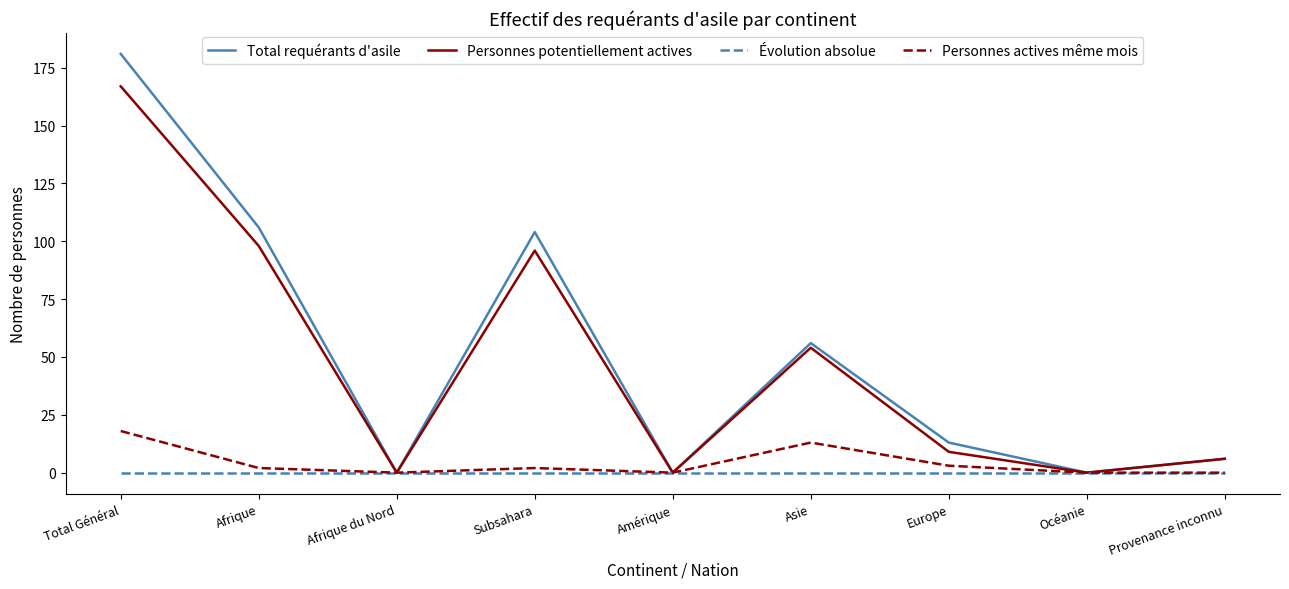

Is it true that Personnes actives même mois equals 2 at Afrique?

True